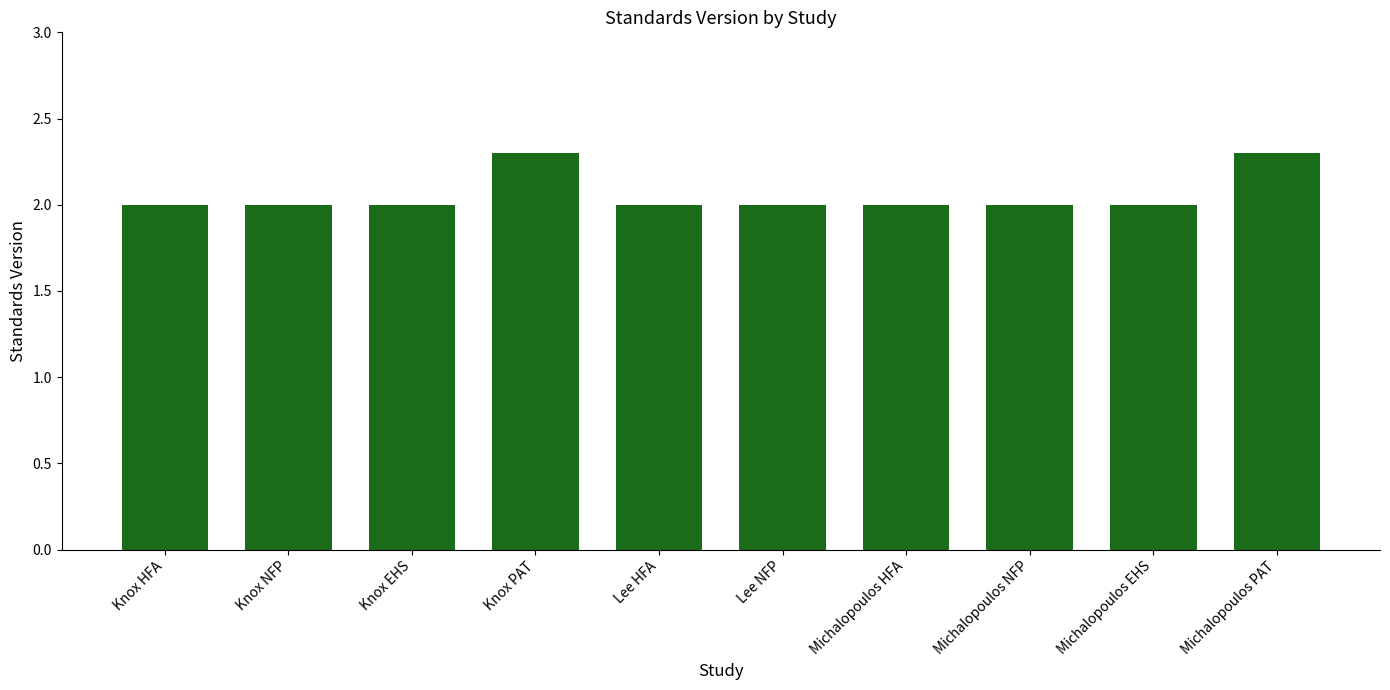

What is the label of the 9th bar from the right?

Knox NFP